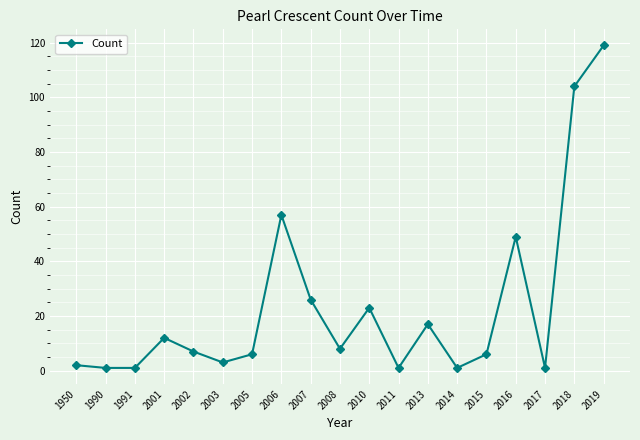

How many lines are shown in the chart?

1